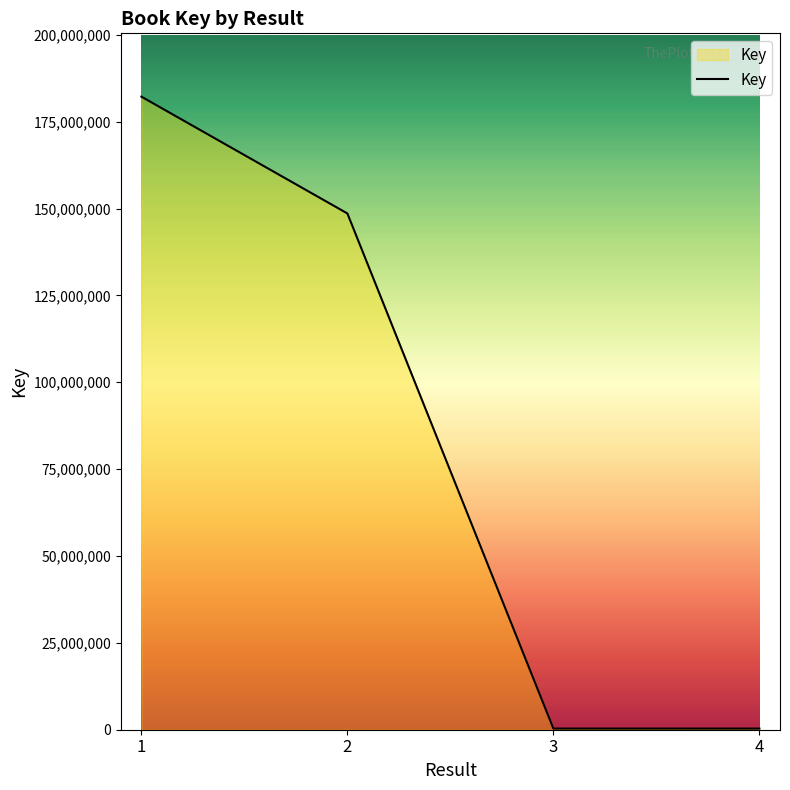

How many lines are shown in the chart?

1